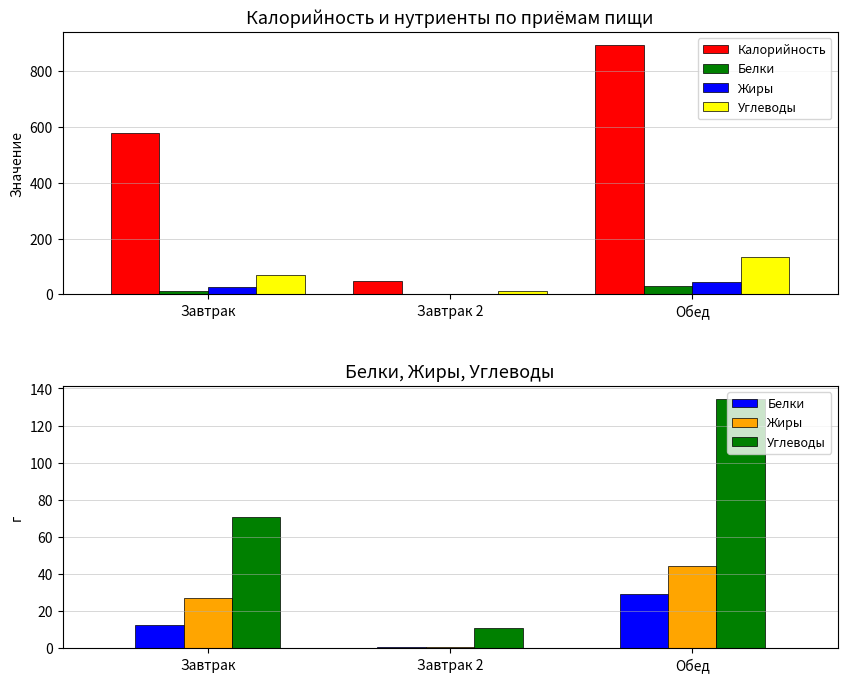

The value of Углеводы at Завтрак 2 is 14.0. True or false?

False